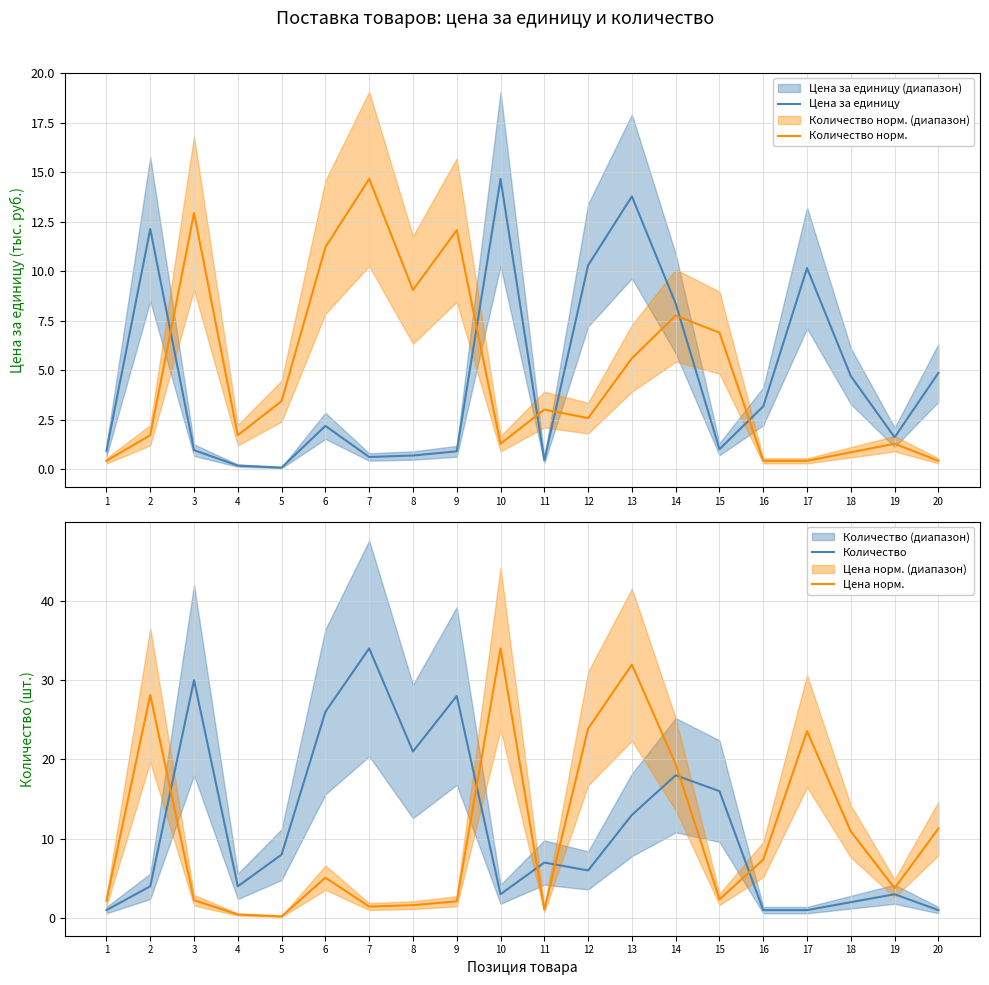

Where does the Количество series first go above 7?

3